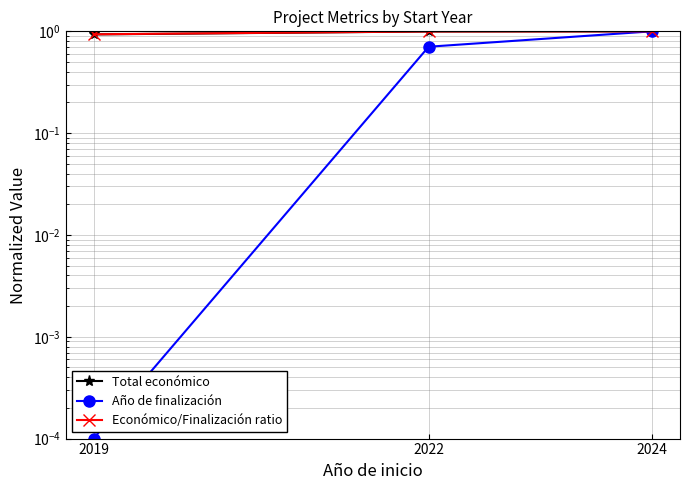

What is the sum of the Económico/Finalización ratio values at 2024 and 2019?

1.9